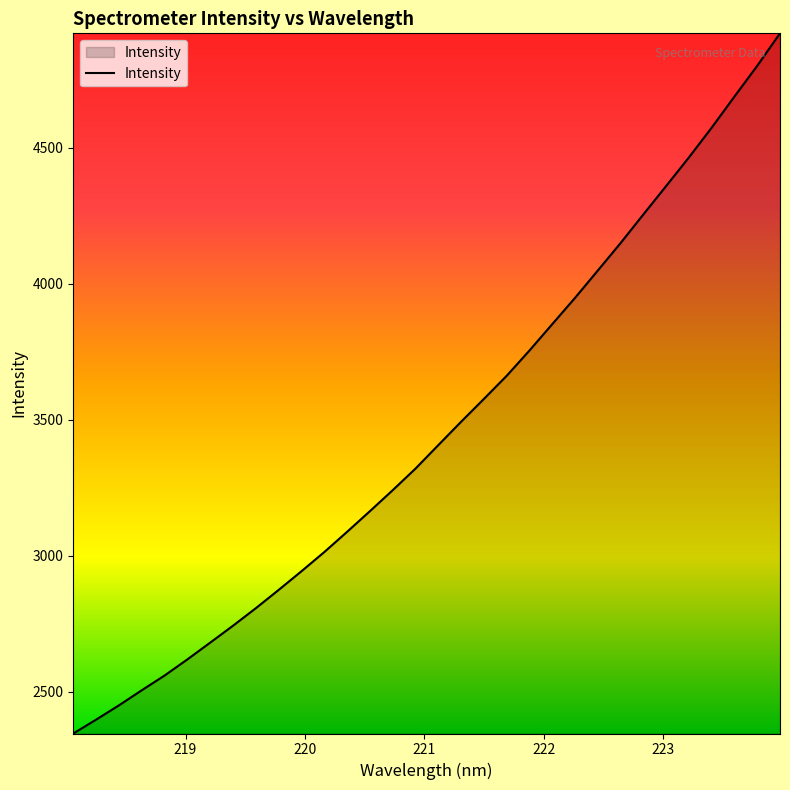

What is the difference between the maximum and minimum values?

2574.2